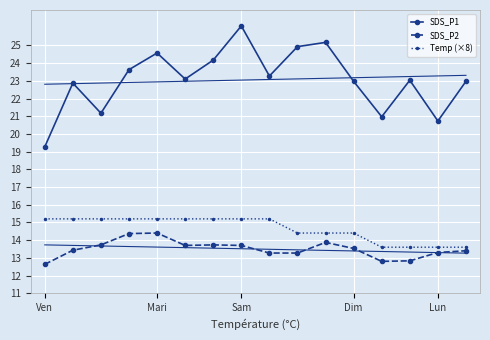

The value of SDS_P2 at Lun is 9.1. True or false?

False